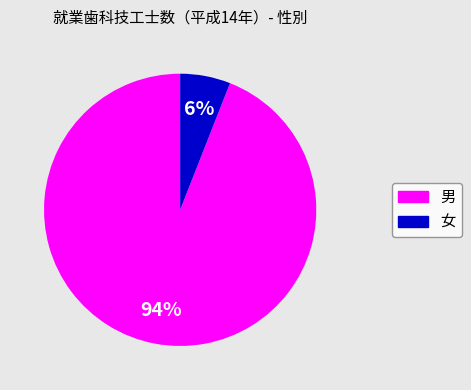

What is the majority slice?

男